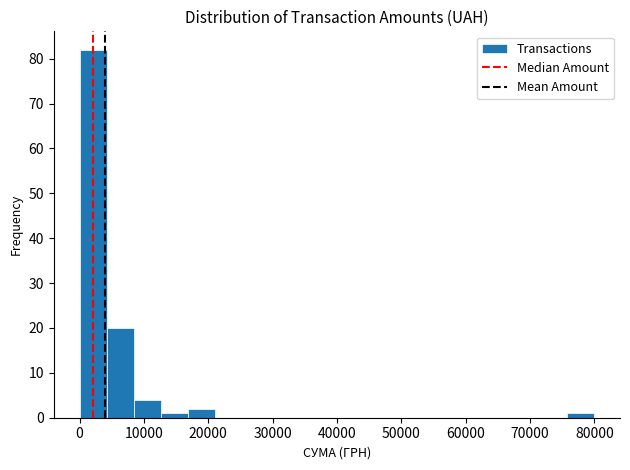

Over which range of the x-axis is the bar tallest?

0 to 4000